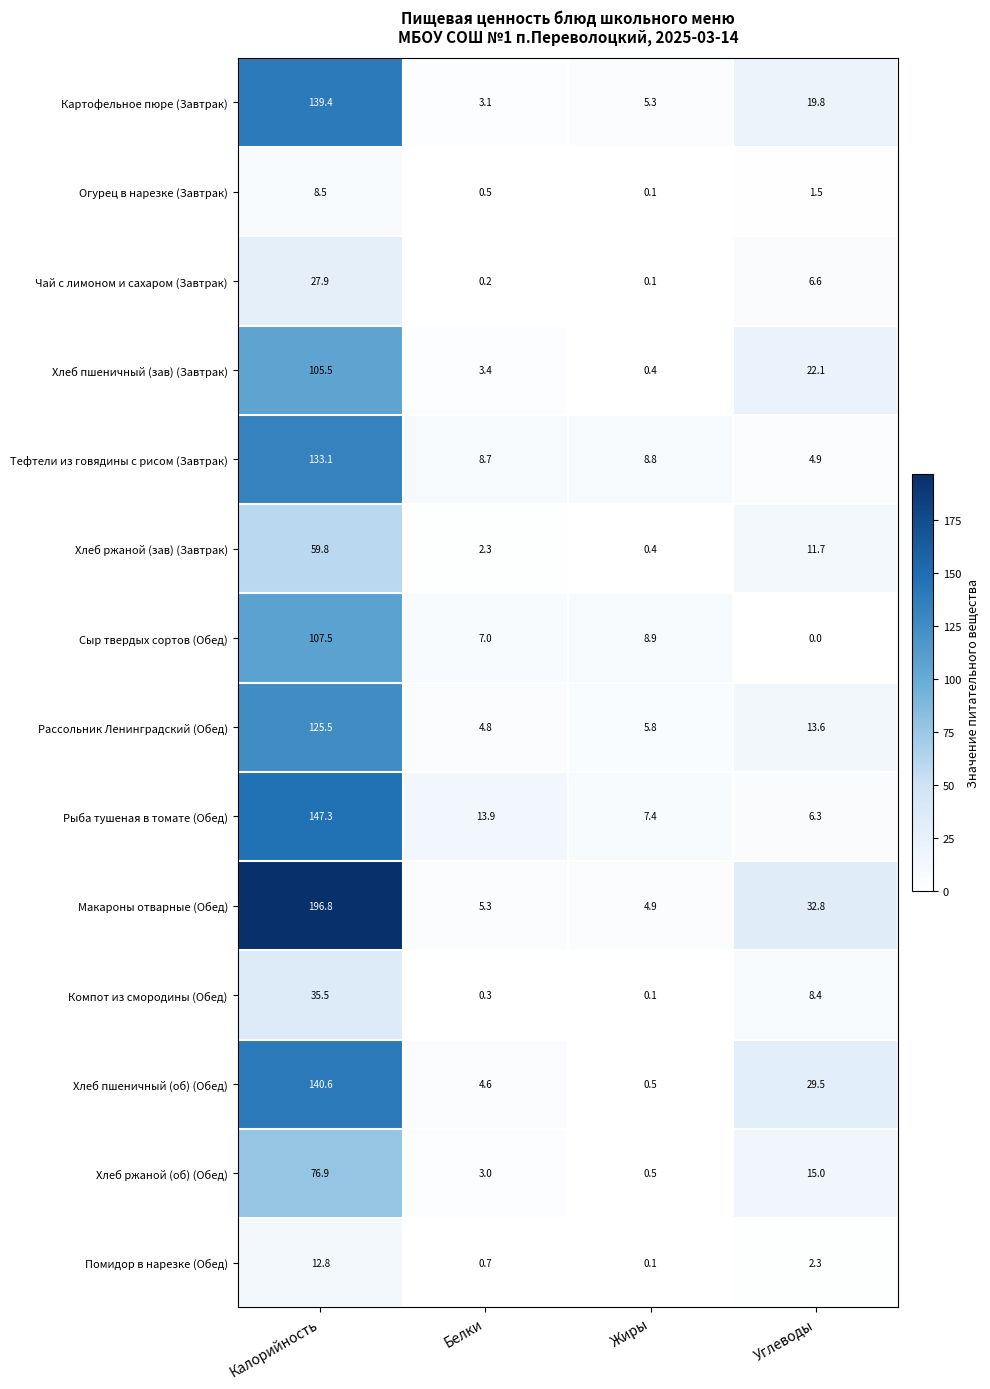

How many series are shown in this chart?

14